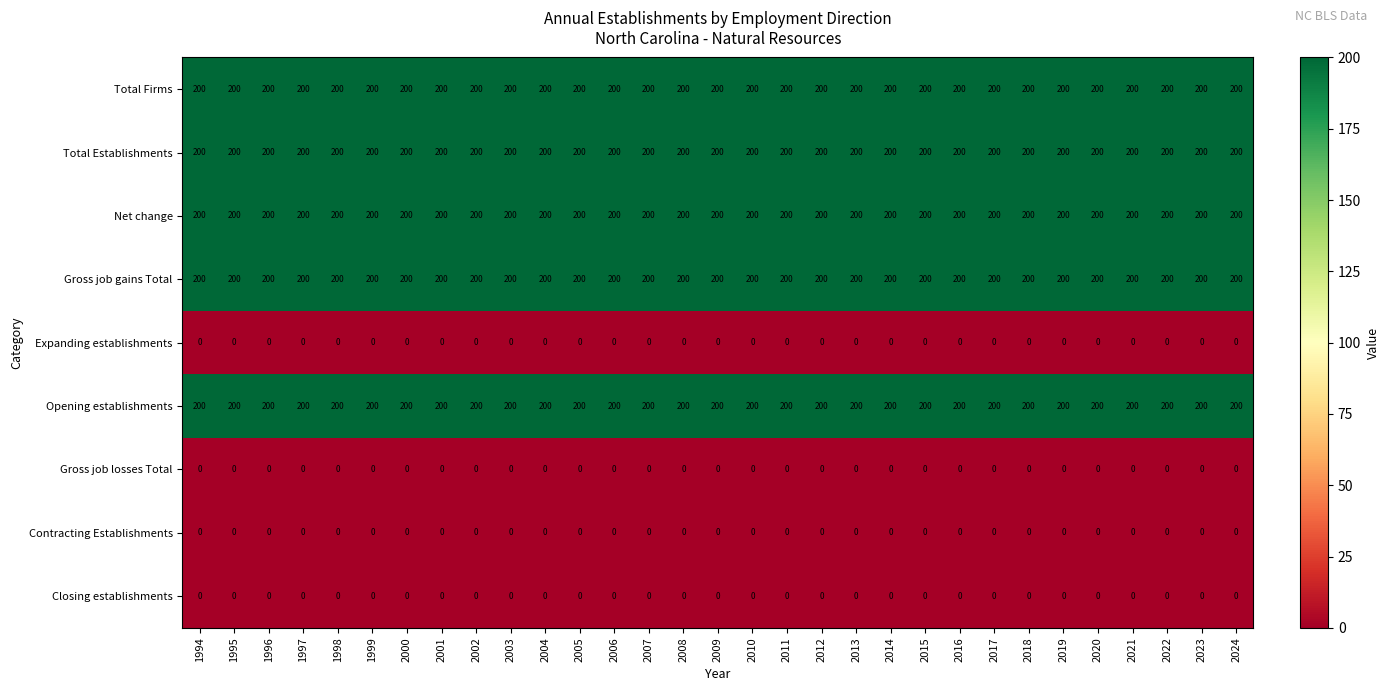

What is the total value across all series at 2018?

1000